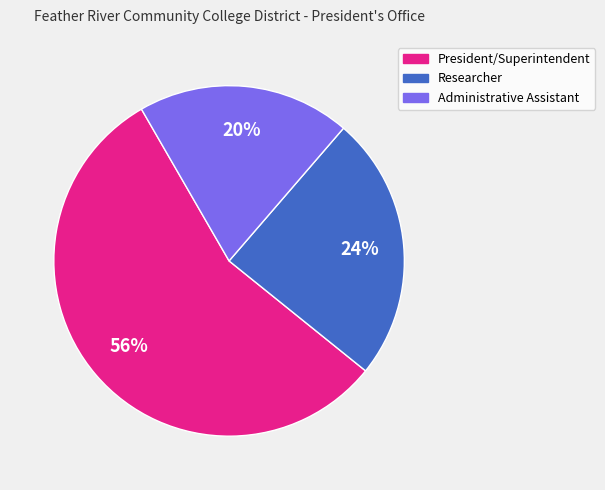

Which has a higher value, Researcher or Administrative Assistant?

Researcher